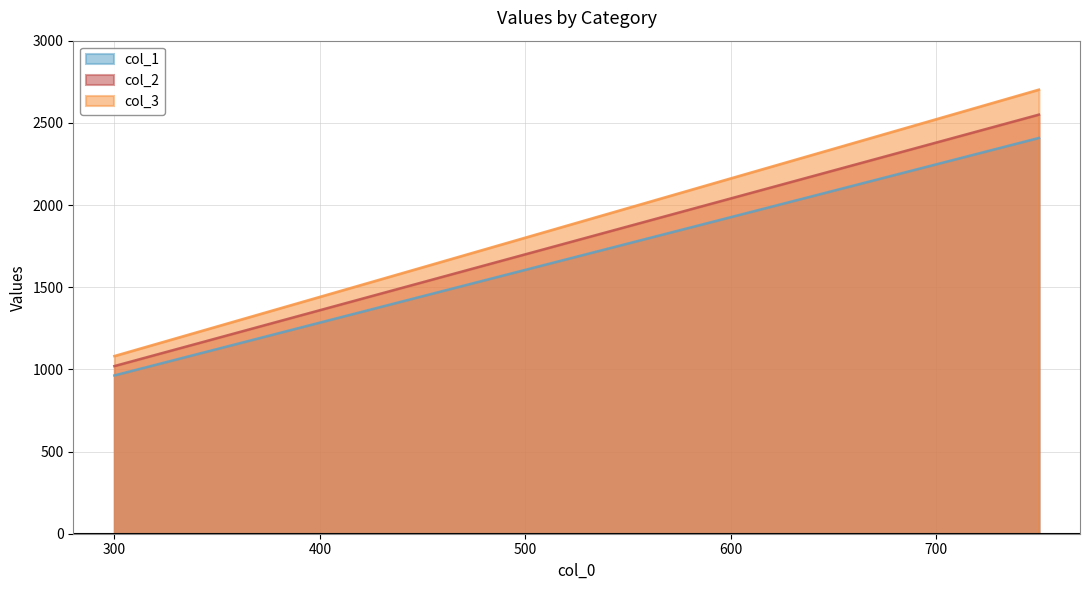

How many lines are shown in the chart?

3